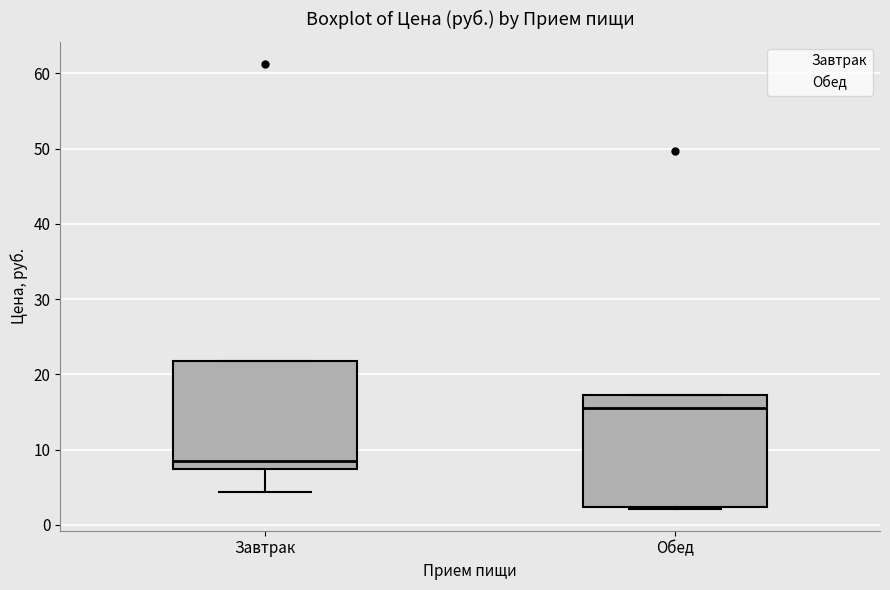

Reading left to right, read every box against the y-axis: the position of its median line, the range the box covers, and the ends of its whiskers. The values are not printed on the chart, so give them approximately, as read against the axis.

Завтрак: median 9, box 7 to 22, whiskers 4 to 22
Обед: median 16, box 2 to 17, whiskers 2 to 17